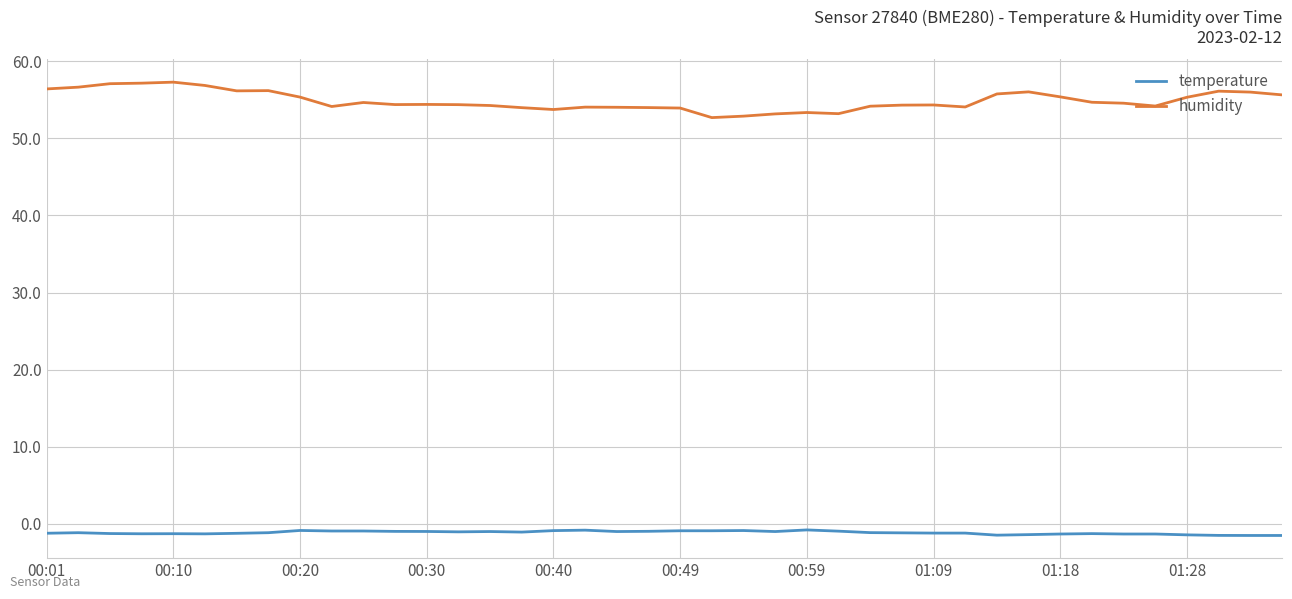

List the series in order of their overall mean, highest first.

humidity, temperature